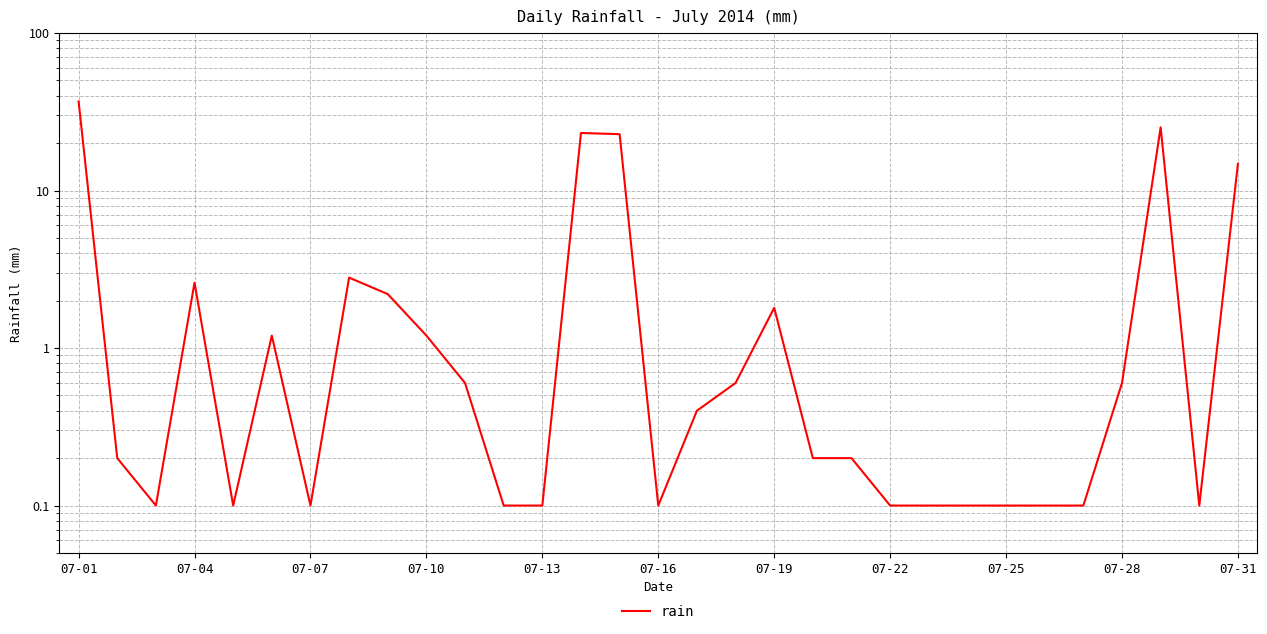

Which label corresponds to the smallest value in the chart?

07-07